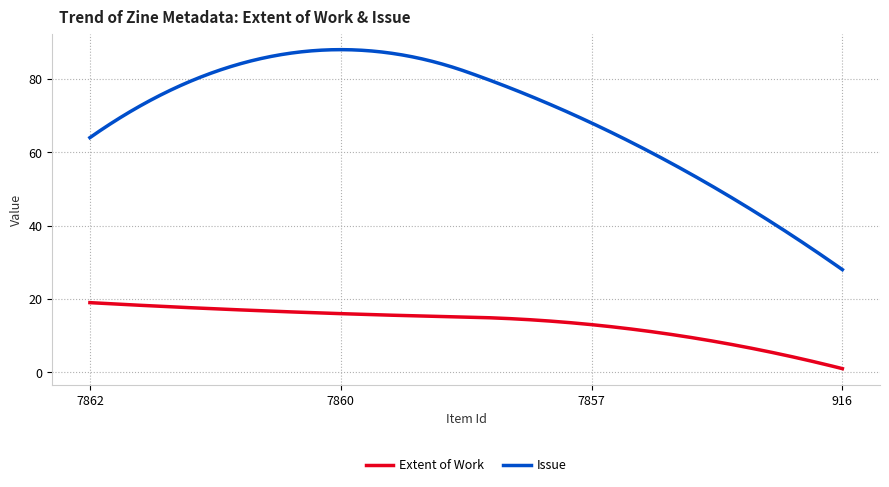

What are all the series names shown in the legend?

Extent of Work, Issue